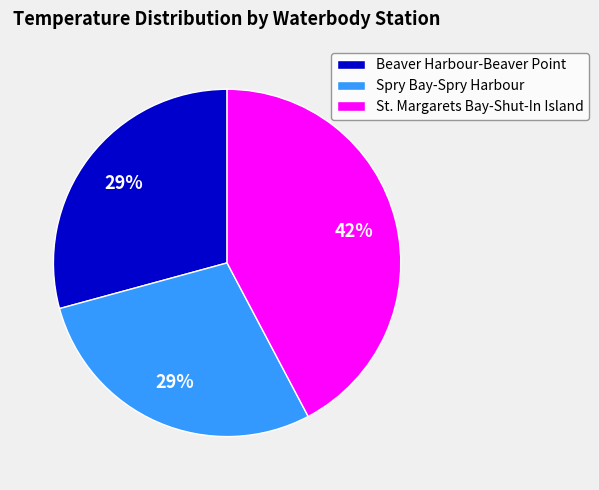

Combined, do Spry Bay-Spry Harbour and St. Margarets Bay-Shut-In Island account for over 50%?

Yes